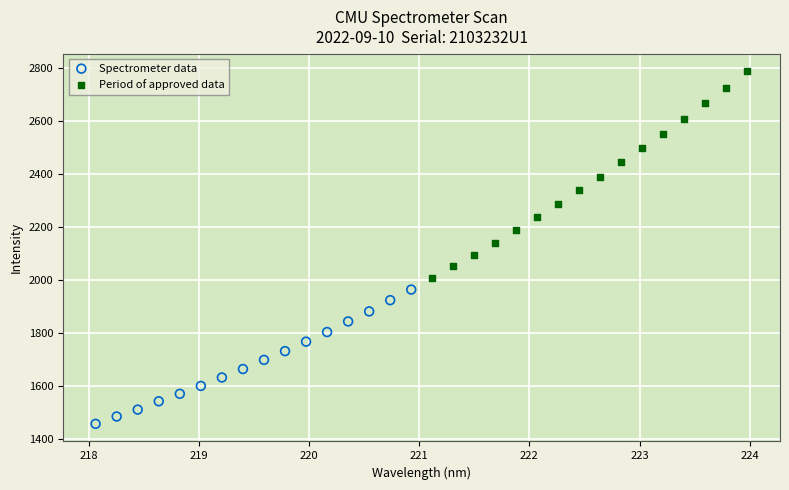

Which series reaches the minimum Y coordinate?

Spectrometer data